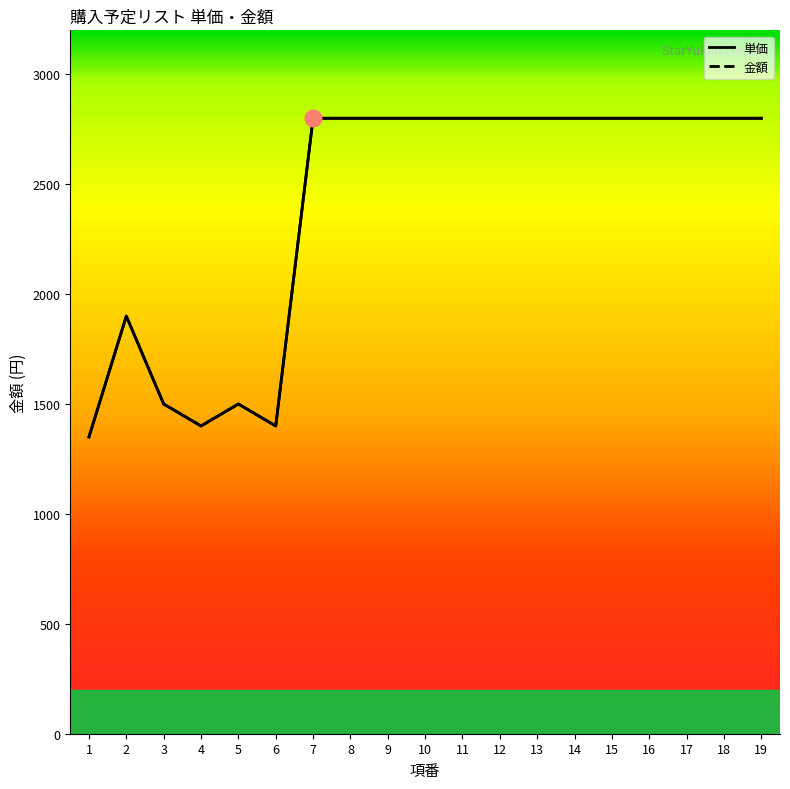

What is the change in value from 1 to 9?

+1450